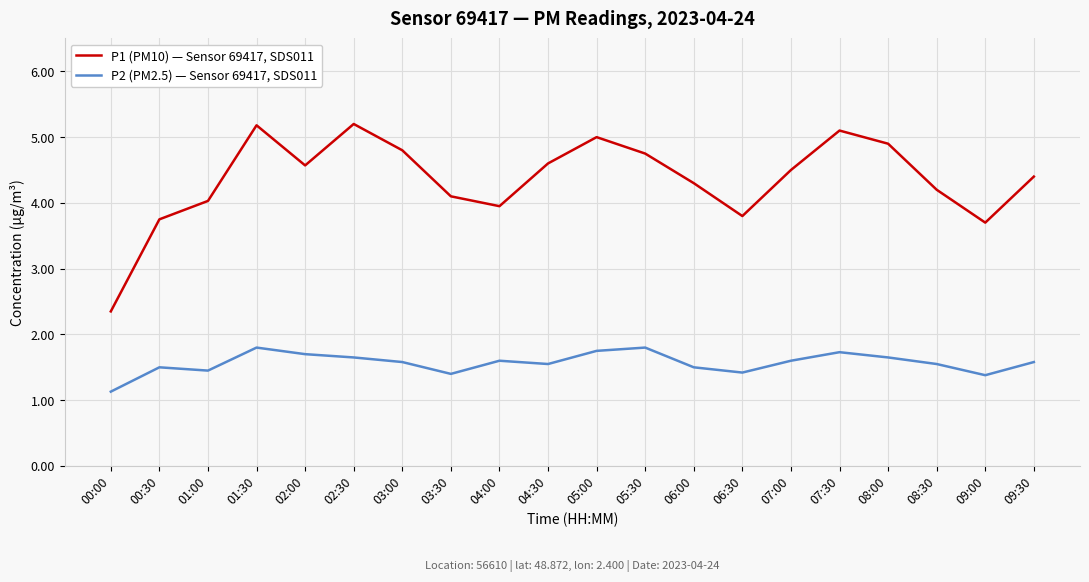

True or false: P1 (PM10) — Sensor 69417, SDS011 and P2 (PM2.5) — Sensor 69417, SDS011 cross at least once.

False